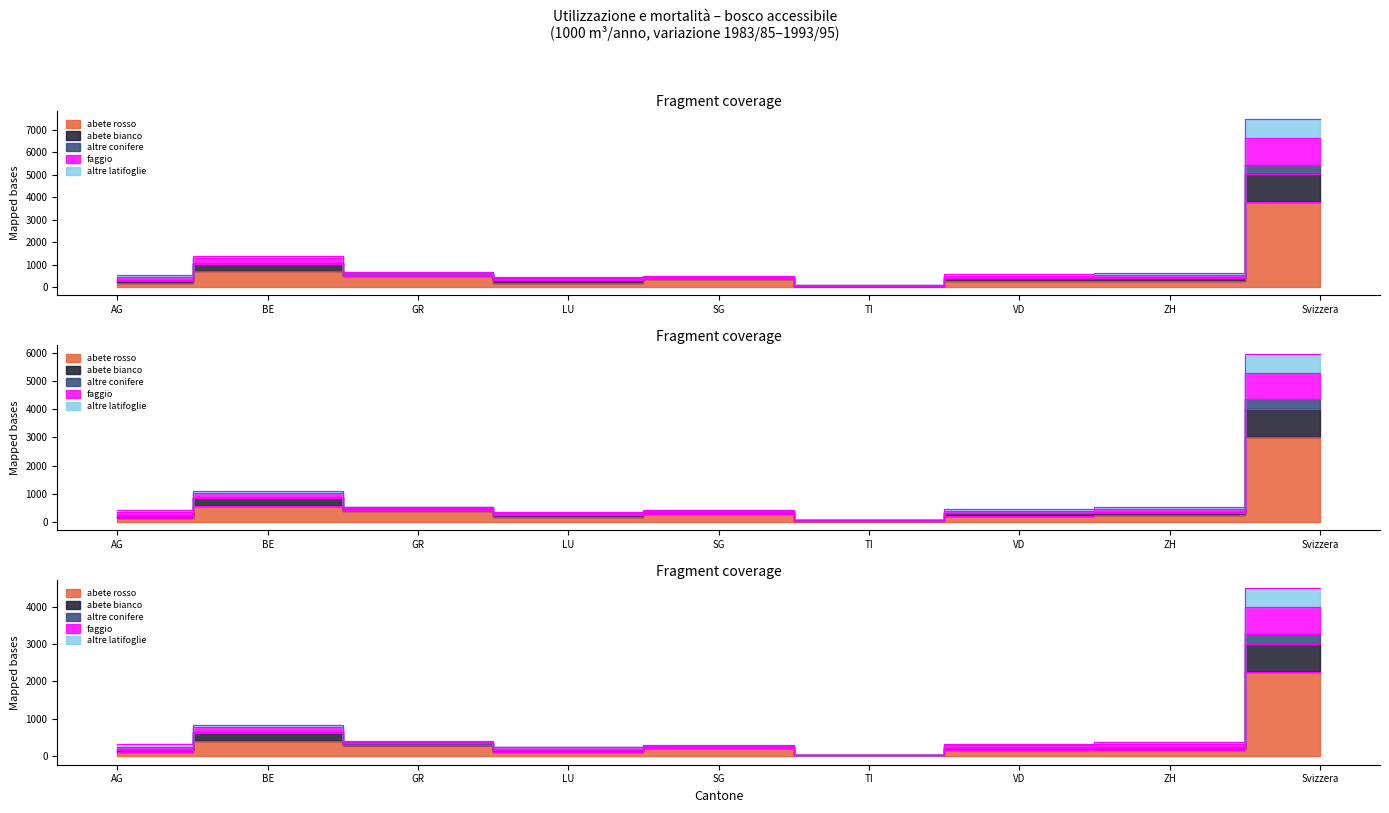

What is the total value across all series at TI?

253.0